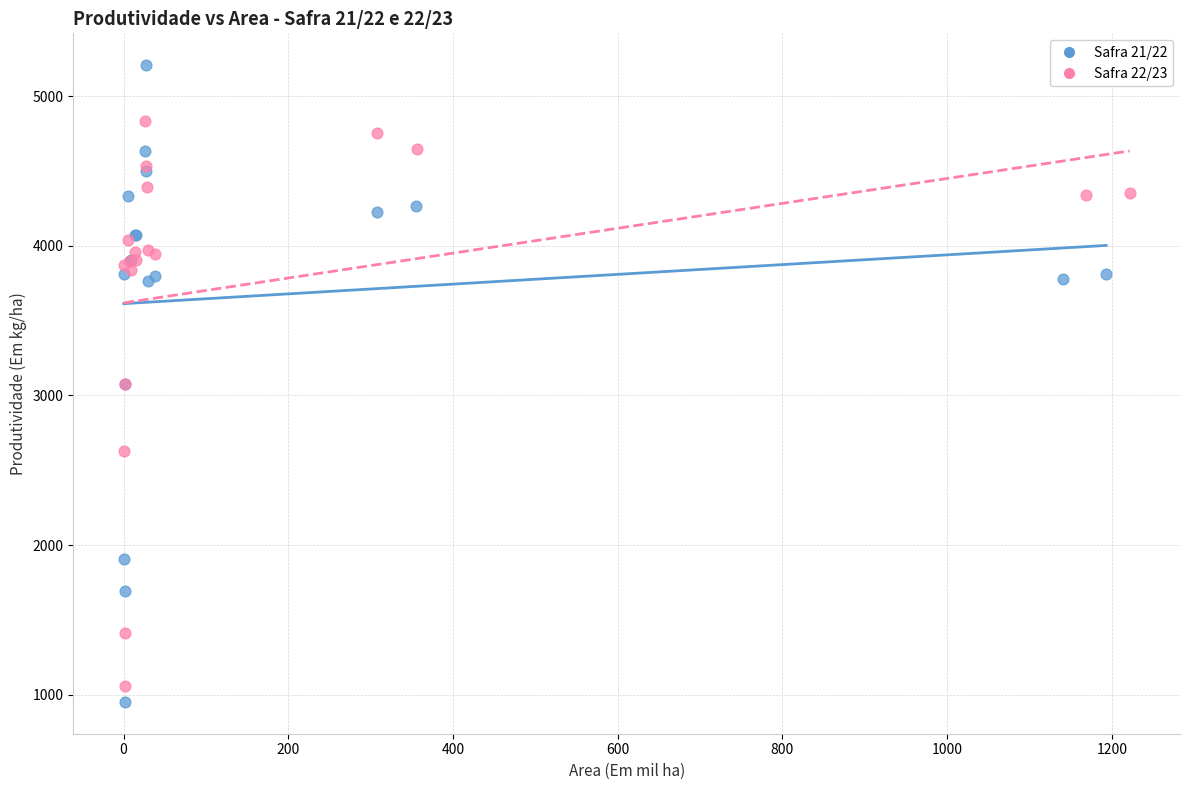

Which series has the widest spread of Y values?

Safra 21/22